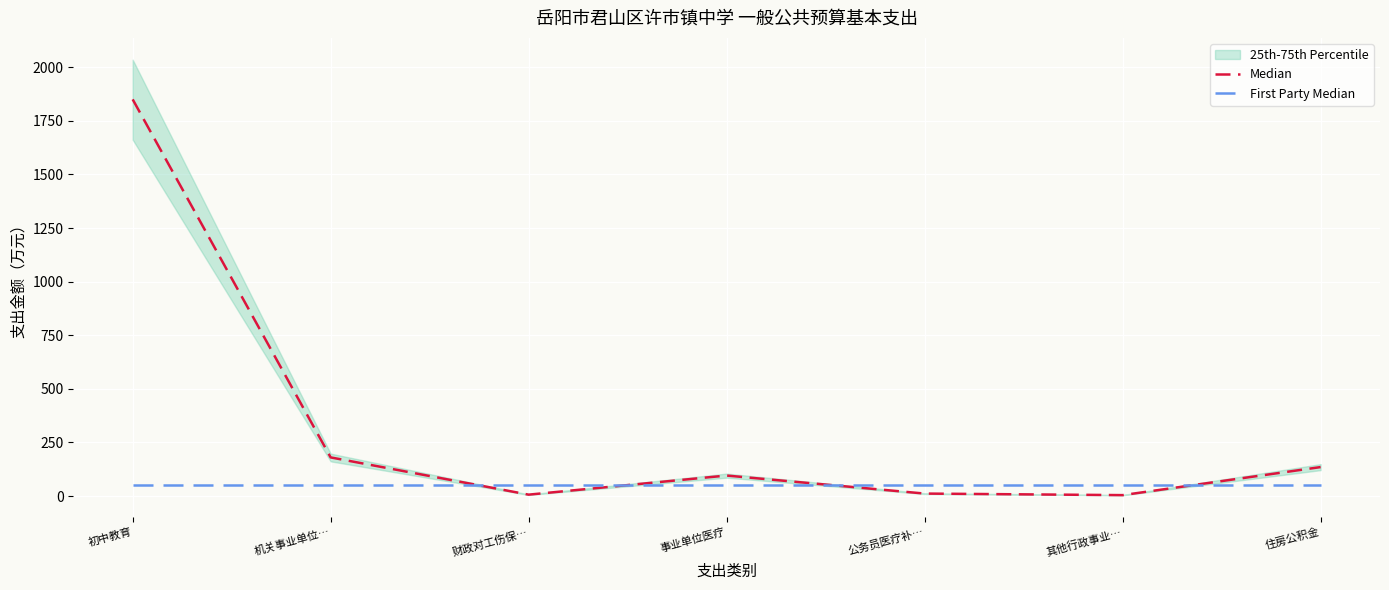

At which label does Median reach its peak?

初中教育